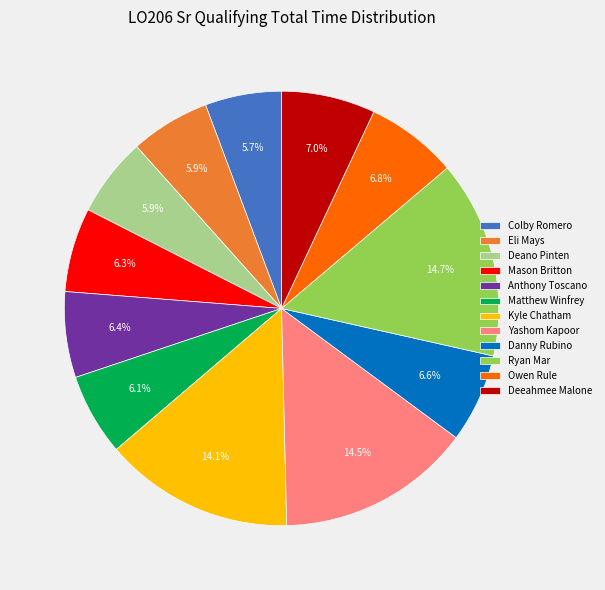

Is Yashom Kapoor the majority of the pie?

No